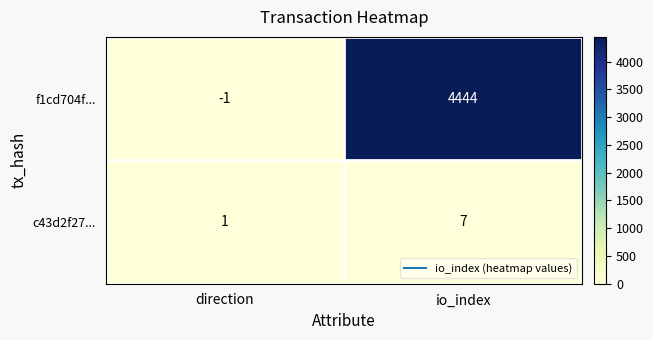

Where is f1cd704f... nearest to the value 2221?

direction